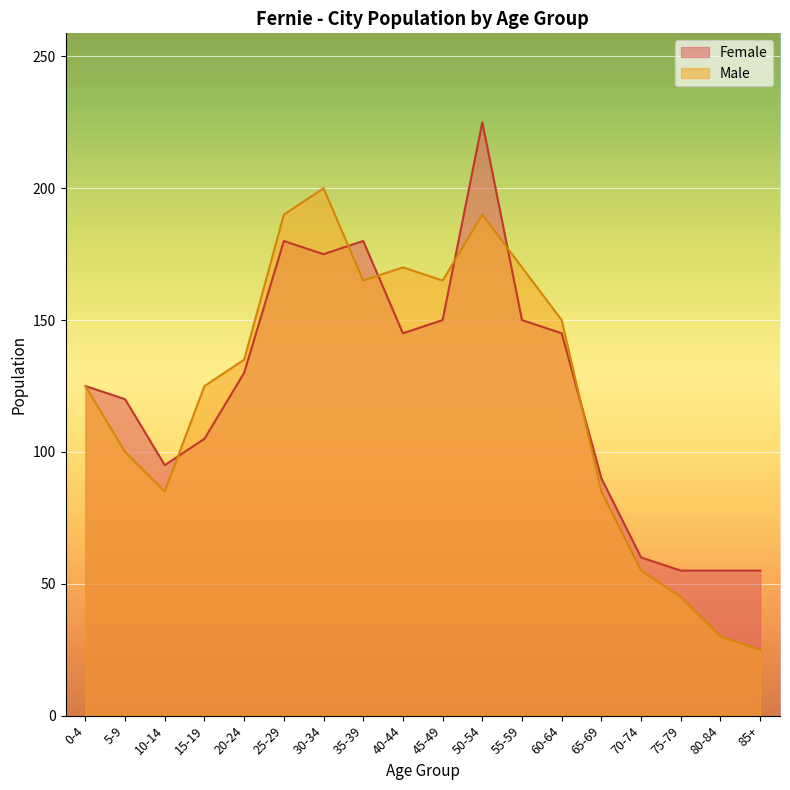

What is the approximate value of Female at 65-69, to the nearest 5?

90